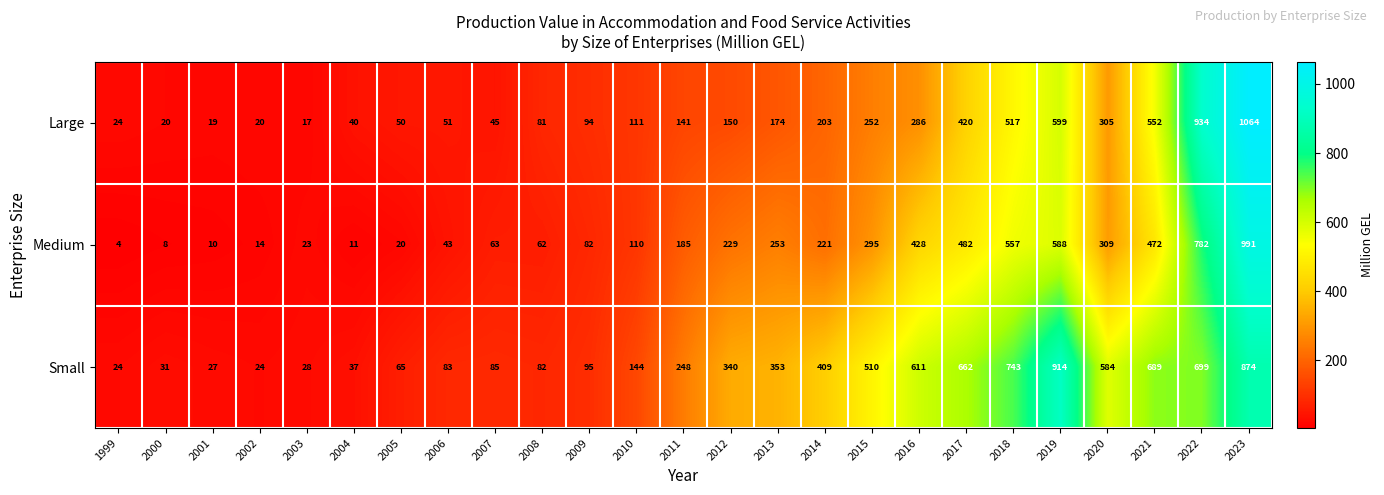

At which label is Small closest to 469?

2015